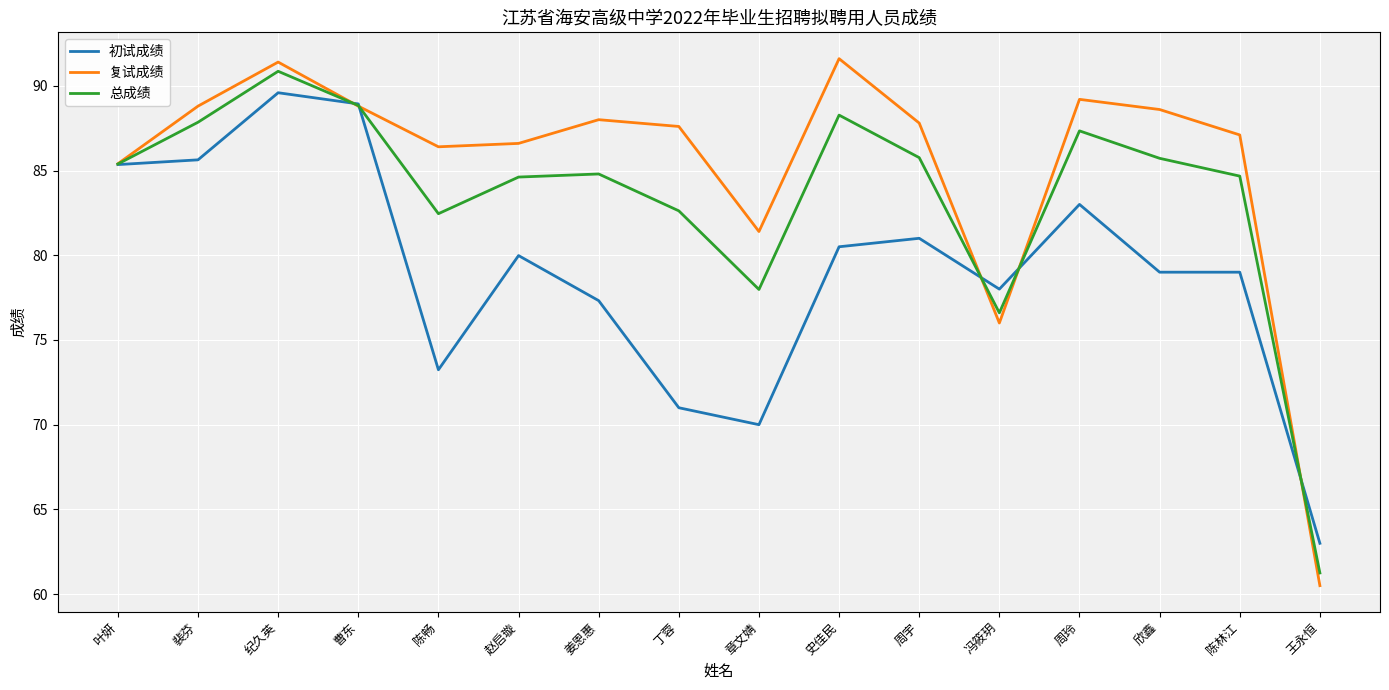

What is the total value across all series at 裴芬?

262.3